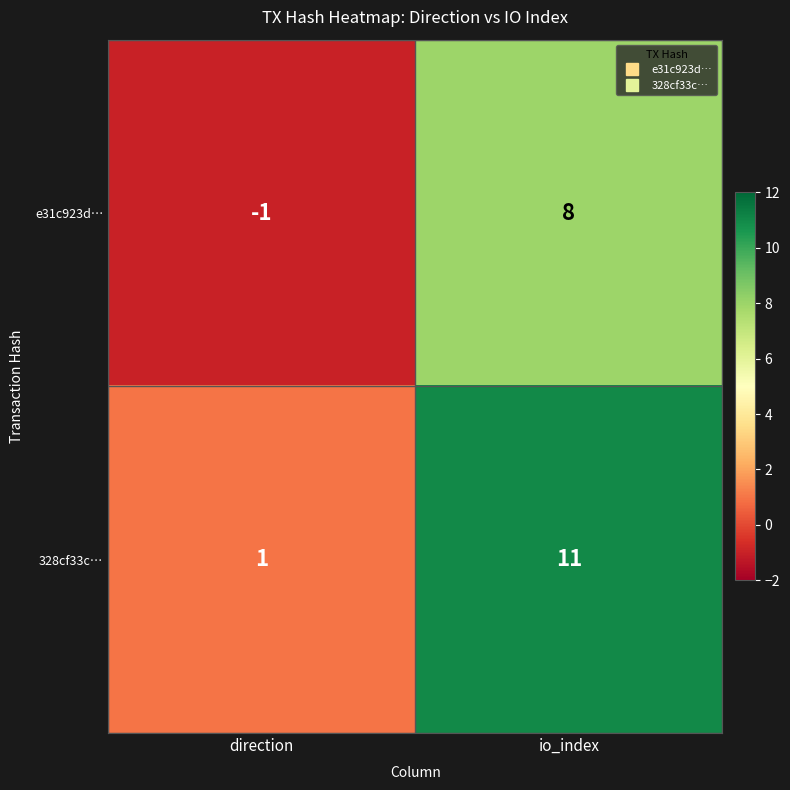

Reading left to right, transcribe all the data shown in this chart.

e31c923d…: -1	8
328cf33c…: 1	11